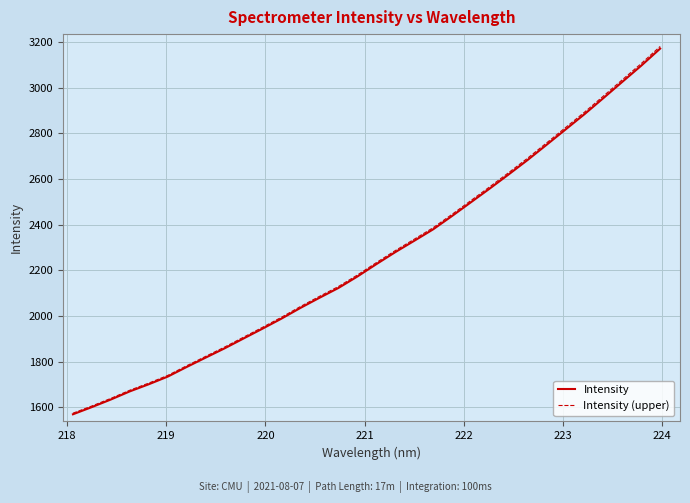

Count the number of data series in this chart.

2